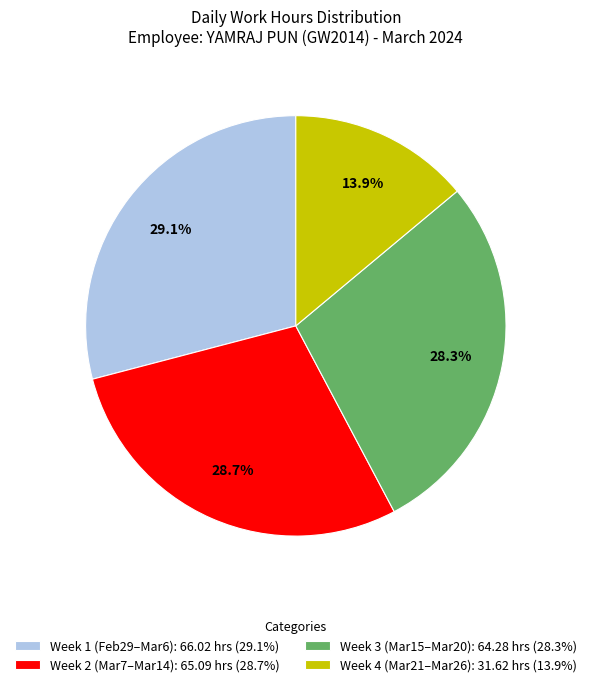

Does any single category account for the majority?

No